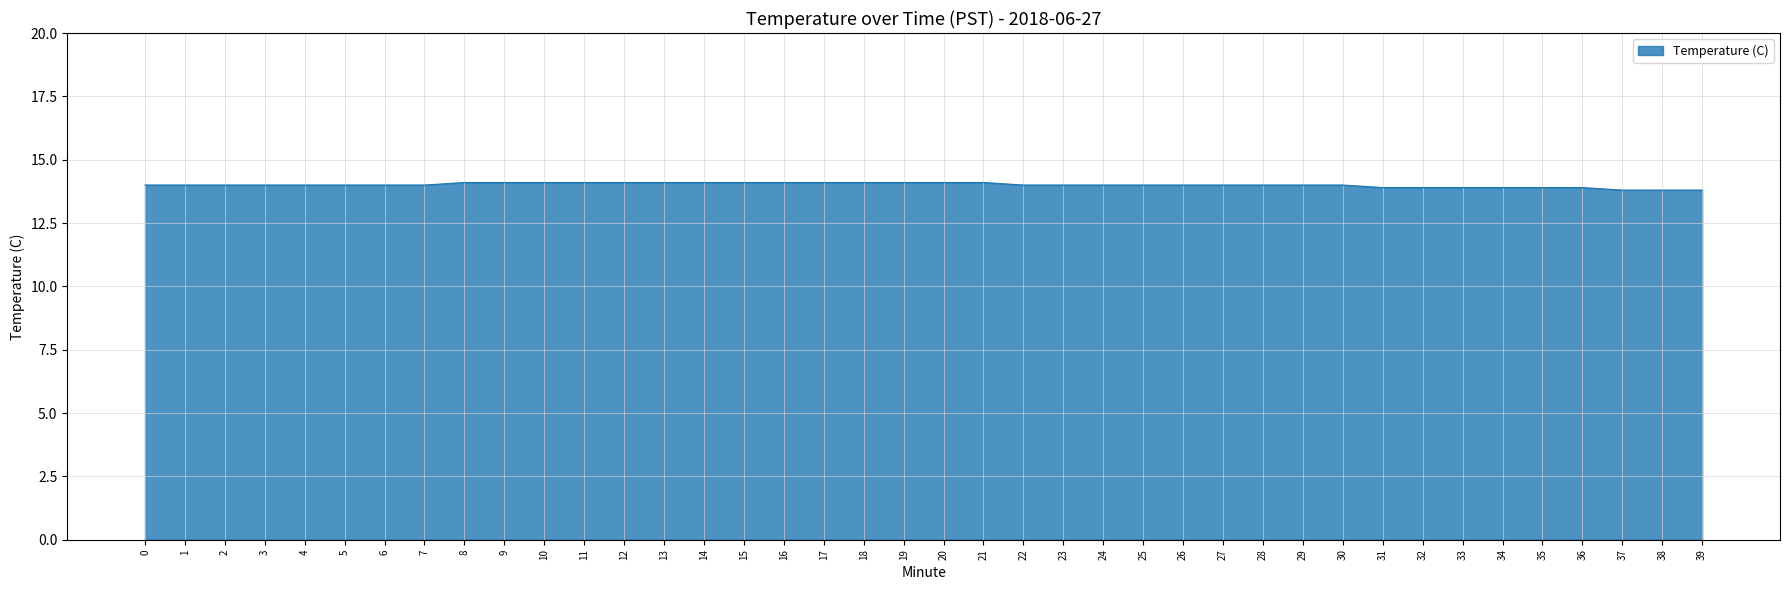

What is the difference between the maximum and second lowest values?

0.3